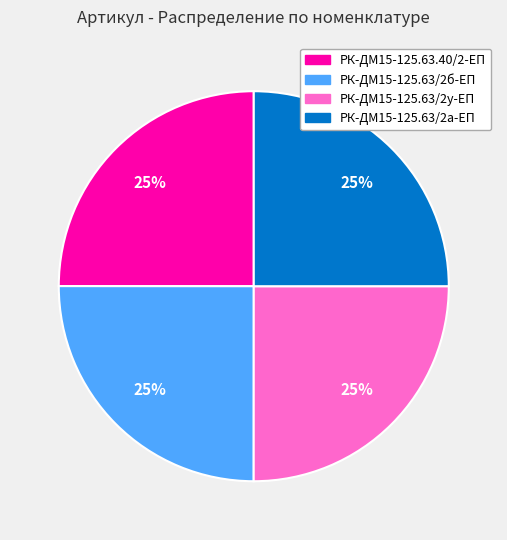

To the nearest percent, what is the average slice percentage?

25%